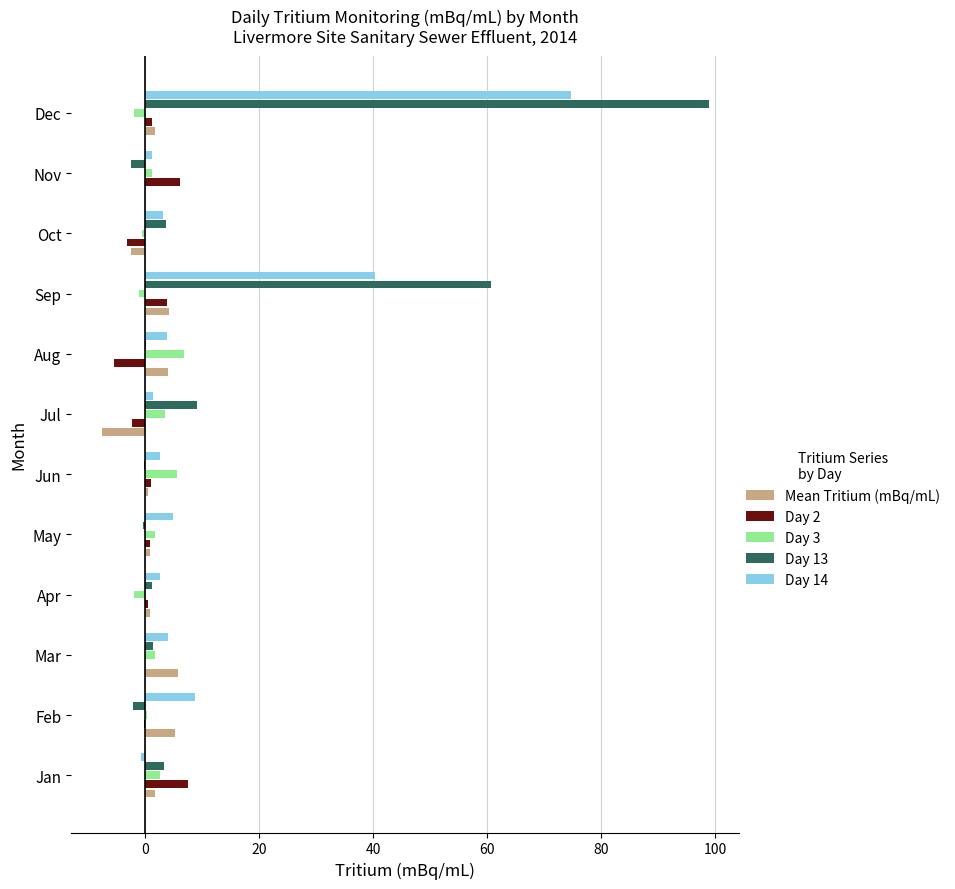

At which category is the sum across all series the highest?

Dec